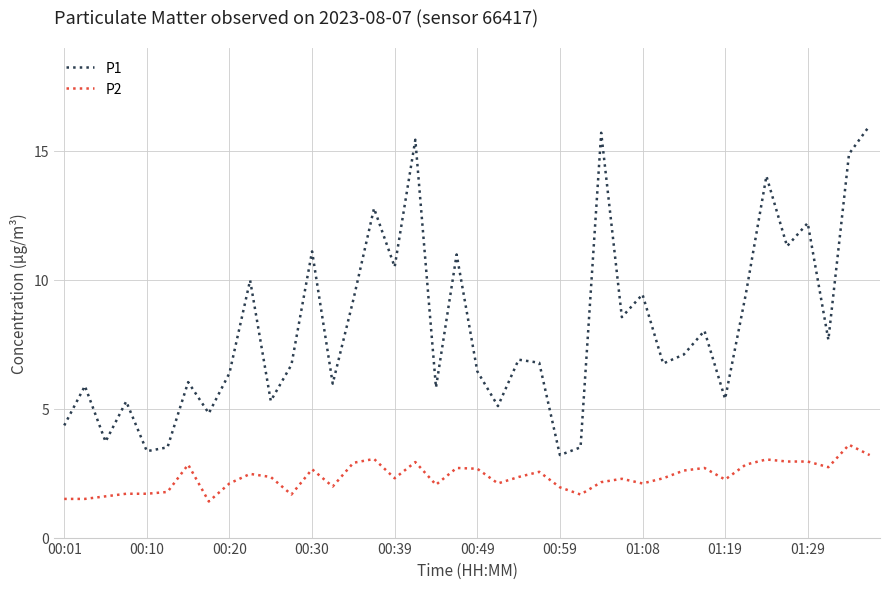

True or false: P2 and P1 intersect in this chart.

False